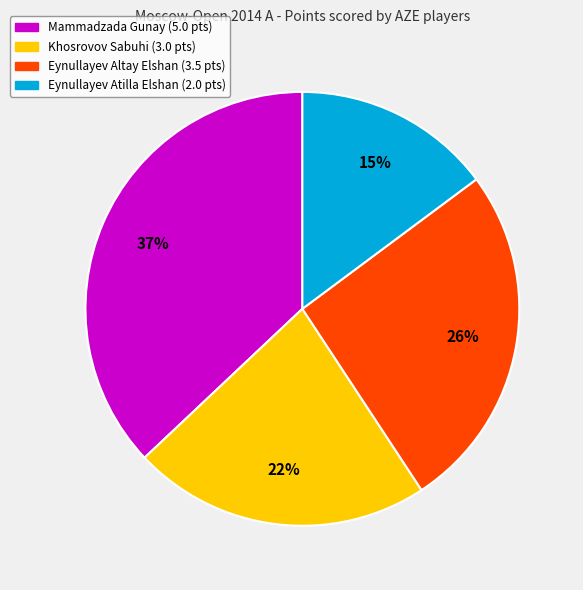

How many segments does this pie chart have?

4